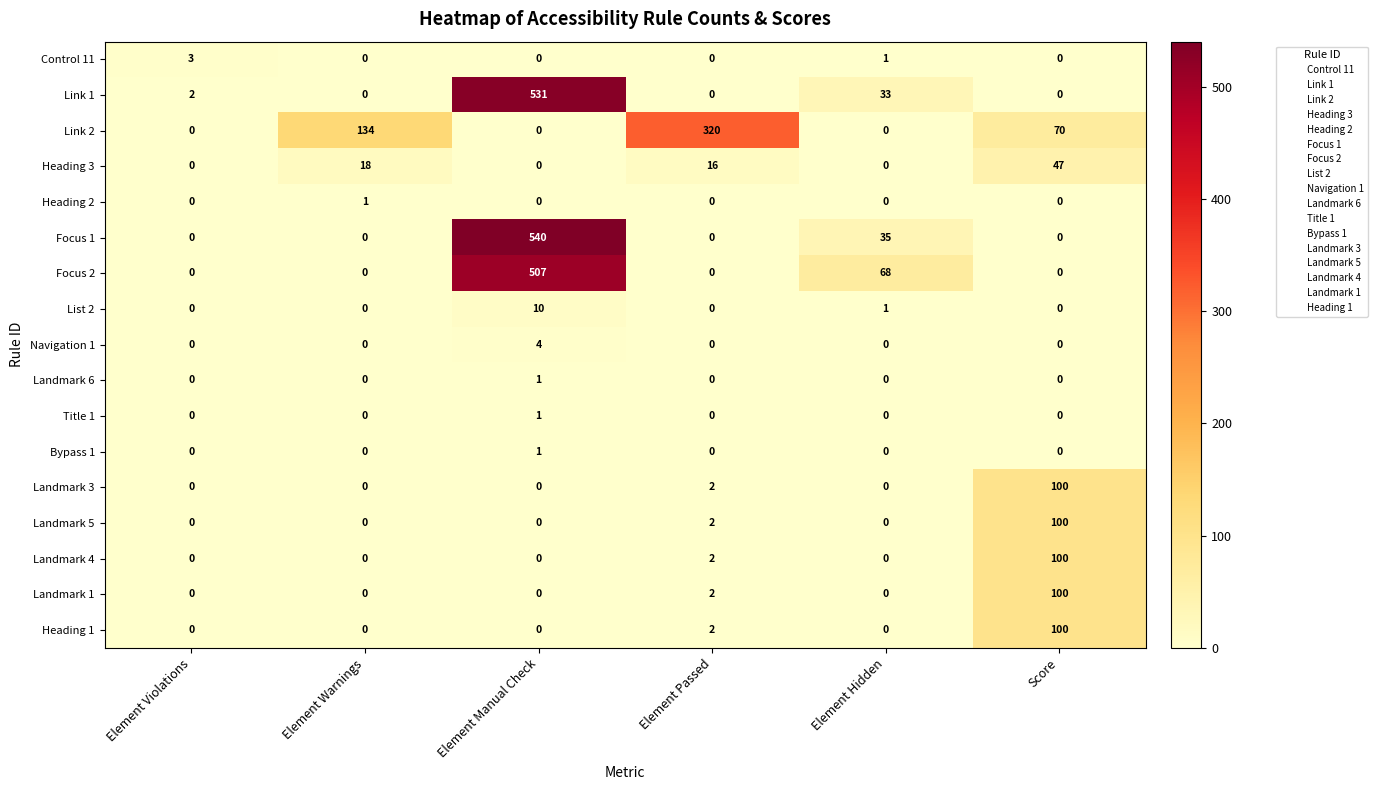

The value of Heading 2 at Element Violations is 0. True or false?

True